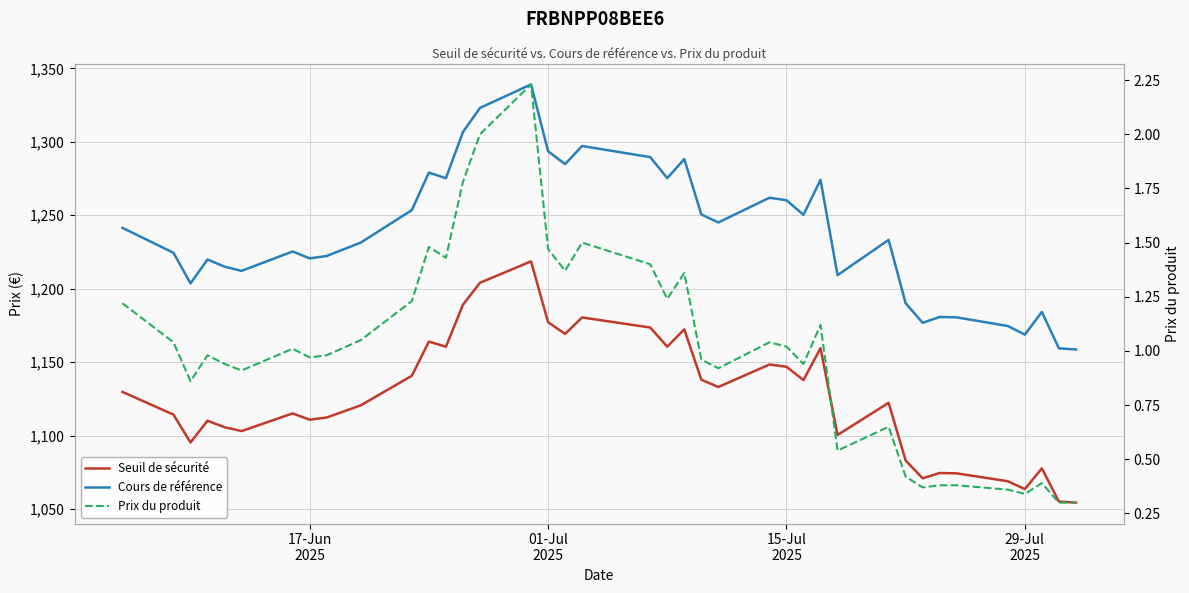

Reading right to left, list all the values displayed in this chart.

Seuil de sécurité: 1054.3	1055.1	1077.6	1063.6	1068.9	1074.2	1074.5	1070.9	1083.0	1122.3	1100.4	1159.5	1137.8	1146.8	1148.4	1133.0	1138.0	1172.3	1160.5	1173.6	1180.4	1169.2	1177.2	1218.6	1204.0	1189.1	1160.5	1164.0	1140.7	1120.6	1112.3	1110.8	1115.1	1103.1	1105.7	1110.1	1095.3	1114.3	1129.7
Cours de référence: 1158.6	1159.4	1184.2	1168.7	1174.6	1180.5	1180.8	1176.8	1190.1	1233.3	1209.2	1274.2	1250.3	1260.3	1262.0	1245.1	1250.6	1288.3	1275.3	1289.6	1297.2	1284.9	1293.6	1339.1	1323.1	1306.7	1275.2	1279.1	1253.5	1231.4	1222.3	1220.7	1225.3	1212.2	1215.0	1219.9	1203.6	1224.5	1241.5
Prix du produit: 0.3	0.3	0.4	0.3	0.4	0.4	0.4	0.4	0.4	0.7	0.5	1.1	0.9	1.0	1.0	0.9	1.0	1.4	1.2	1.4	1.5	1.4	1.5	2.2	2.0	1.8	1.4	1.5	1.2	1.1	1.0	1.0	1.0	0.9	0.9	1.0	0.9	1.0	1.2